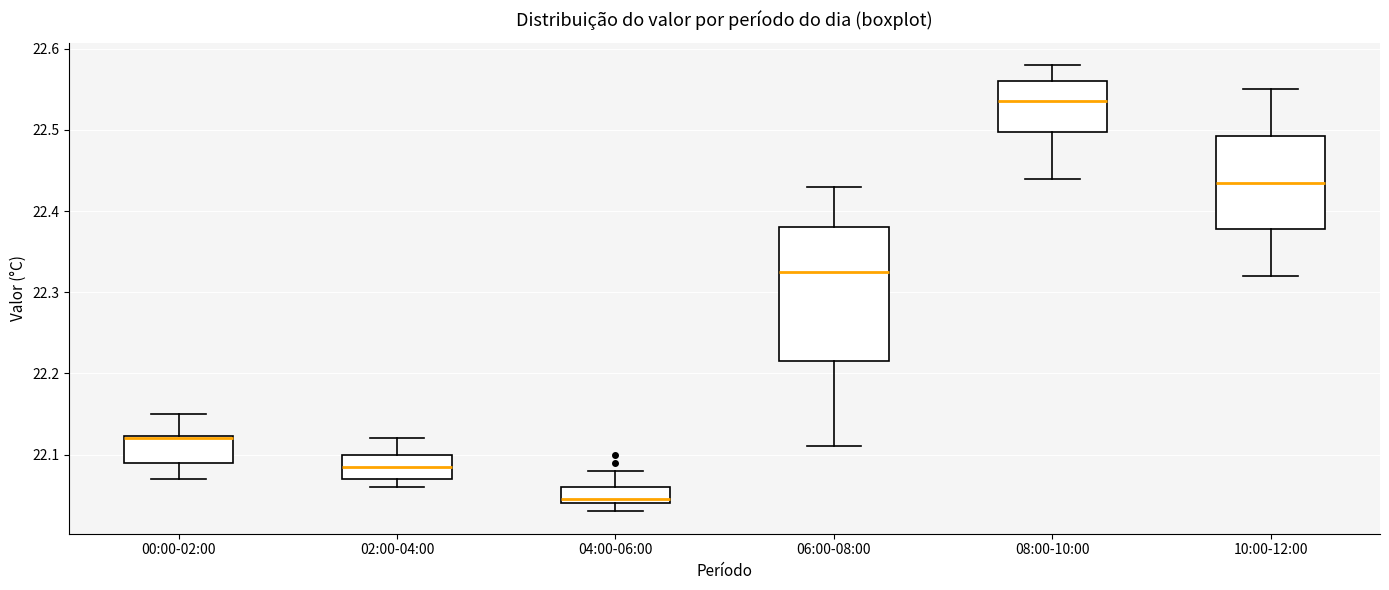

Reading left to right, read every box against the y-axis: the position of its median line, the range the box covers, and the ends of its whiskers. The values are not printed on the chart, so give them approximately, as read against the axis.

00:00-02:00: median 22.12, box 22.09 to 22.12, whiskers 22.07 to 22.15
02:00-04:00: median 22.09, box 22.07 to 22.10, whiskers 22.06 to 22.12
04:00-06:00: median 22.05, box 22.04 to 22.06, whiskers 22.03 to 22.08
06:00-08:00: median 22.33, box 22.22 to 22.38, whiskers 22.11 to 22.43
08:00-10:00: median 22.54, box 22.50 to 22.56, whiskers 22.44 to 22.58
10:00-12:00: median 22.44, box 22.38 to 22.49, whiskers 22.32 to 22.55